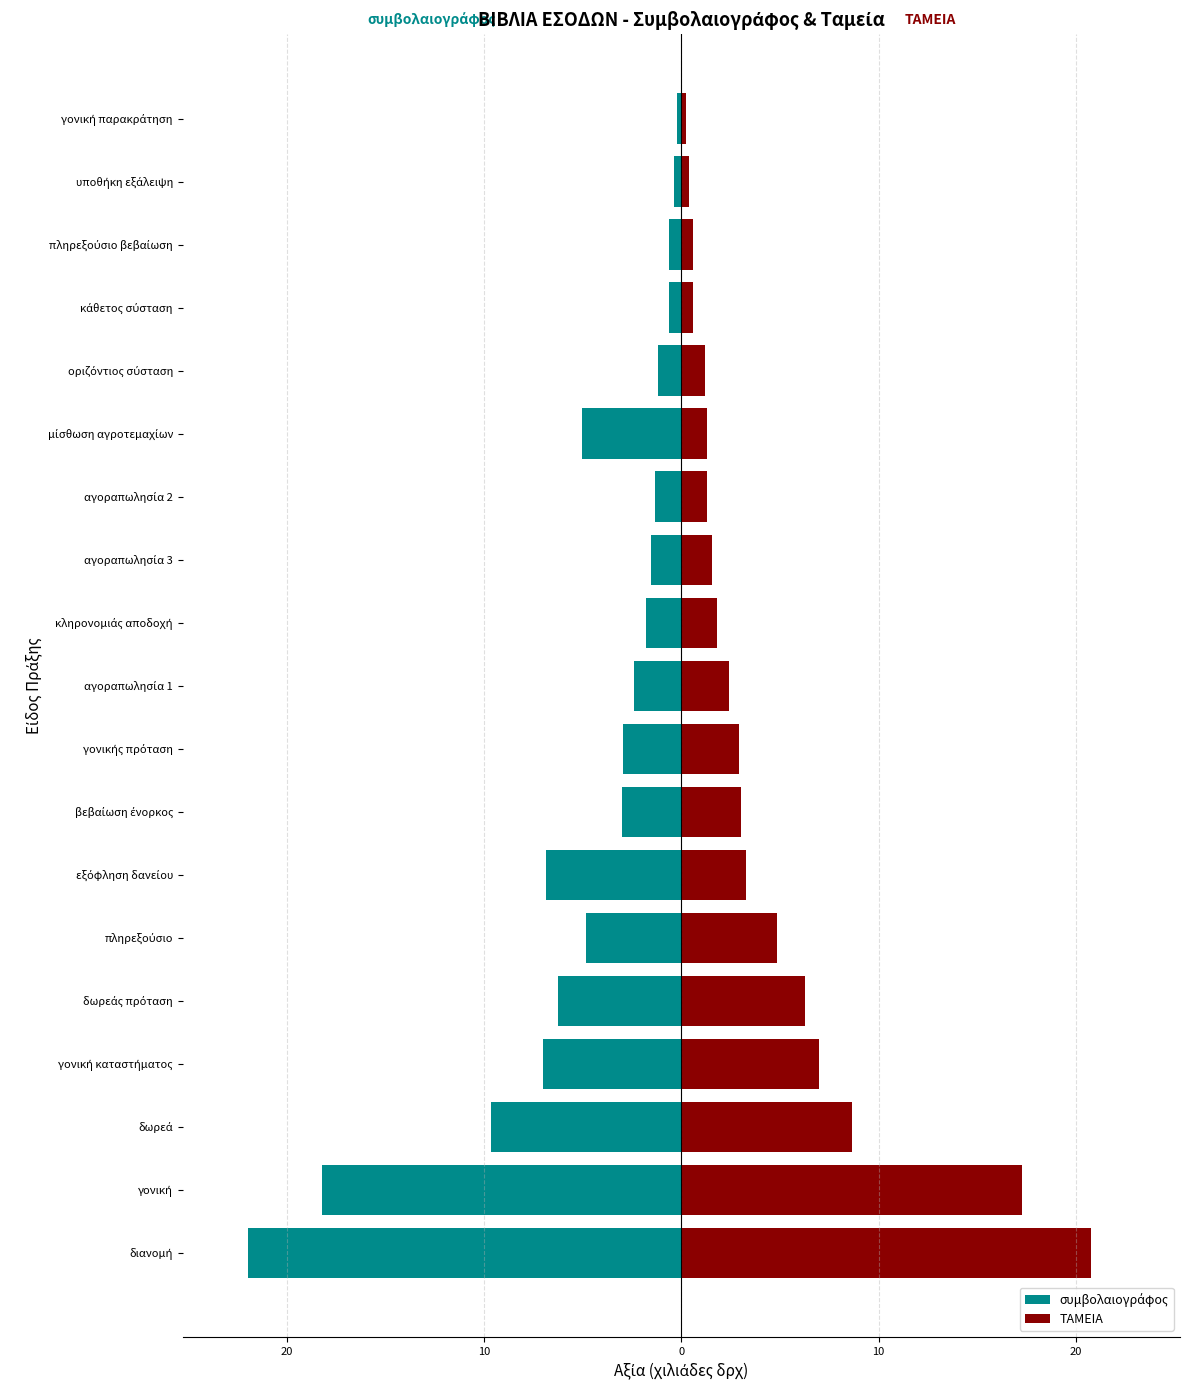

How many bars are there in each group?

2